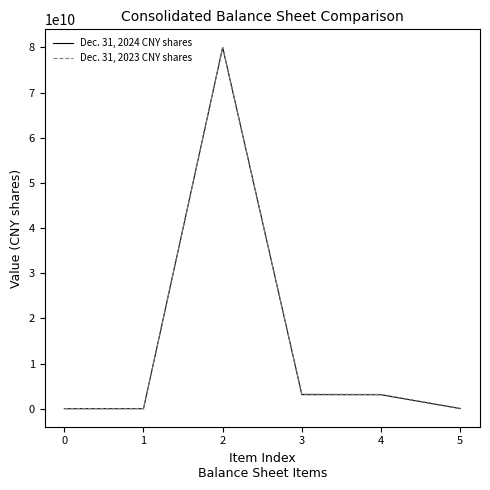

How many lines are shown in the chart?

2